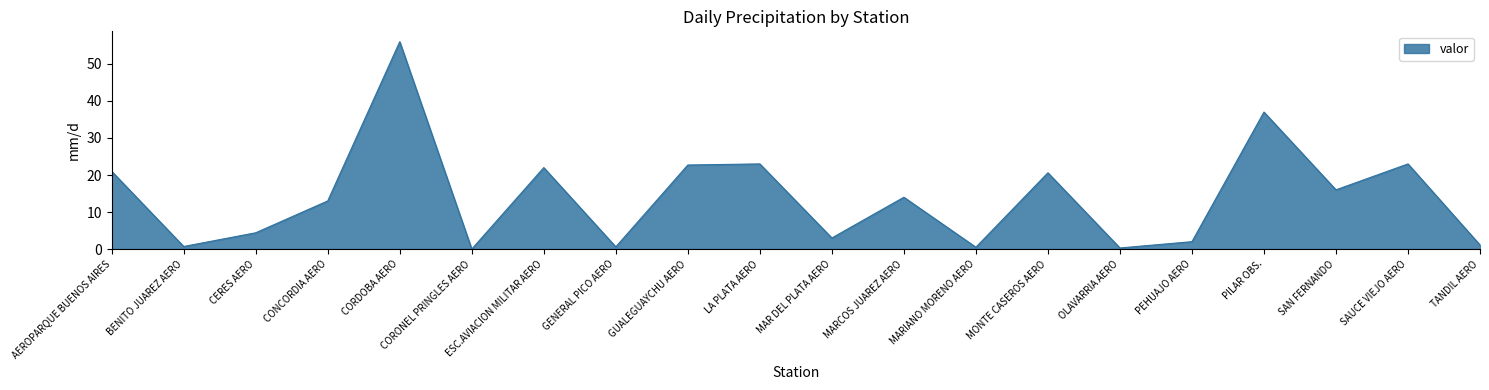

How many lines are shown in the chart?

1